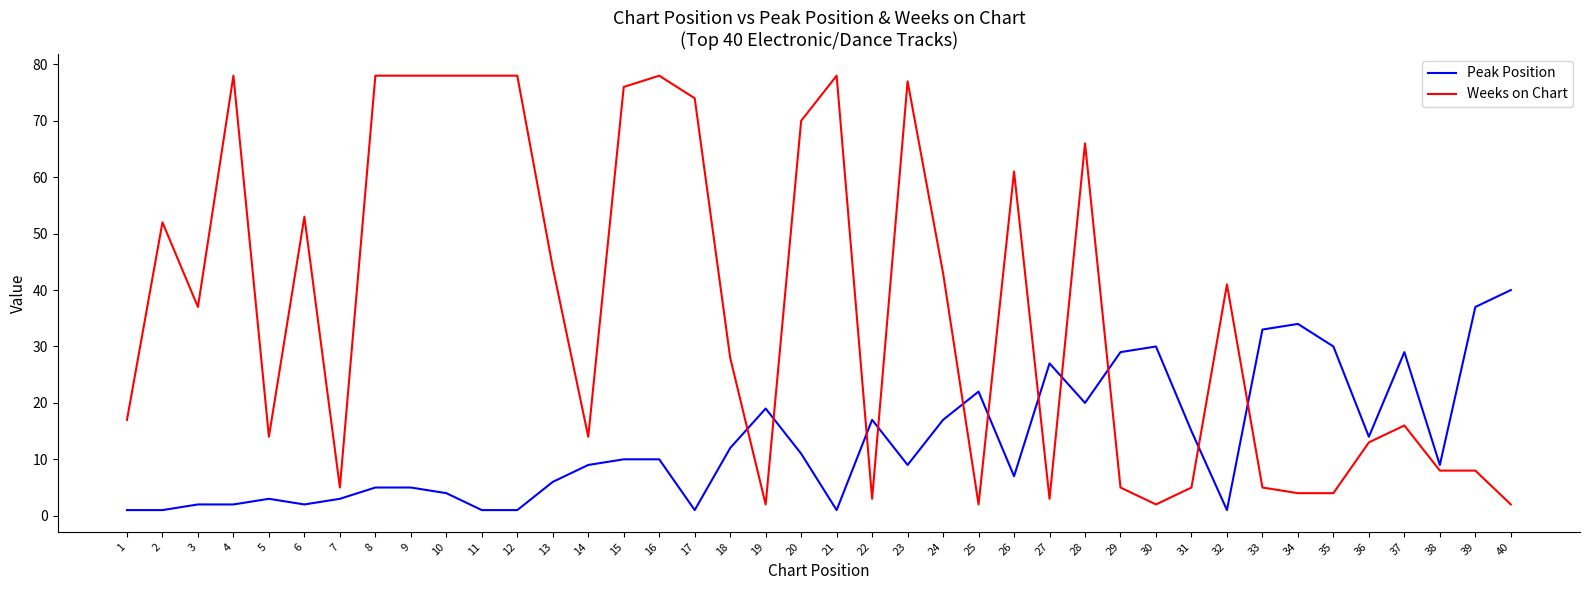

At which category does Weeks on Chart reach its first local peak?

2